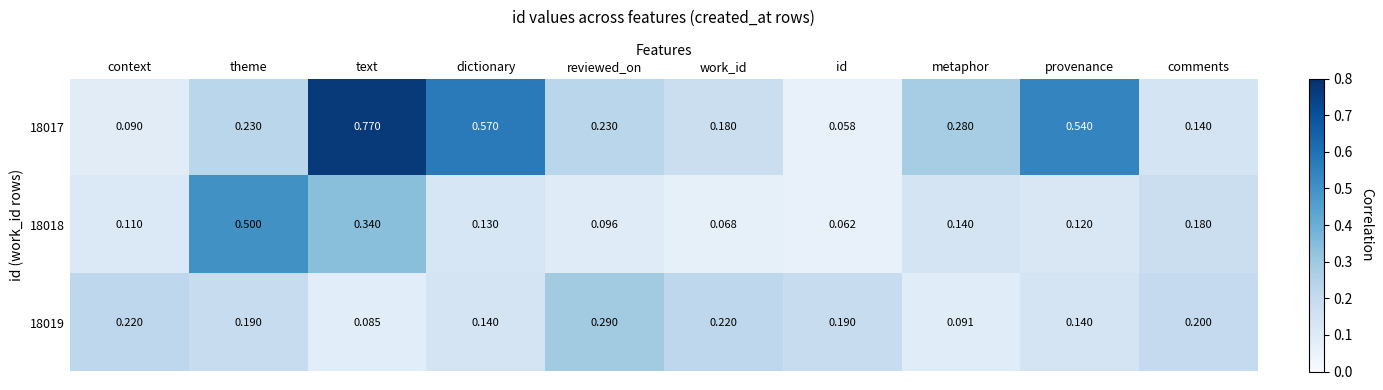

At which category does the chart reach its peak across all series?

text